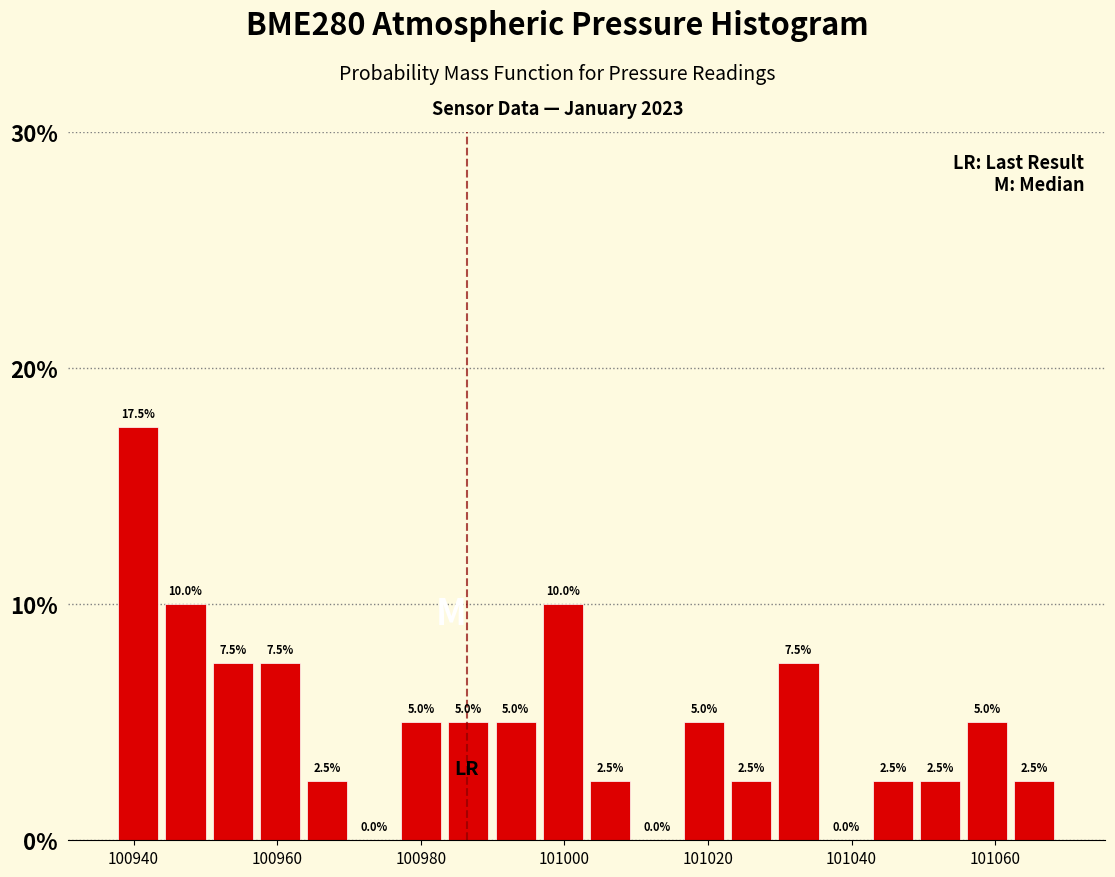

Read against the x-axis, roughly where is the centre of the tallest bar?

100940